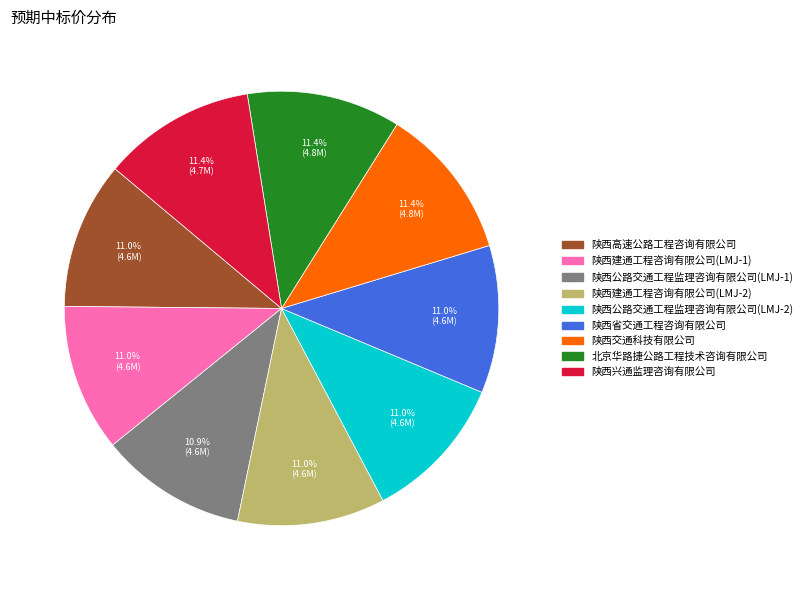

Combined, do 陕西兴通监理咨询有限公司 and 陕西交通科技有限公司 account for over 50%?

No